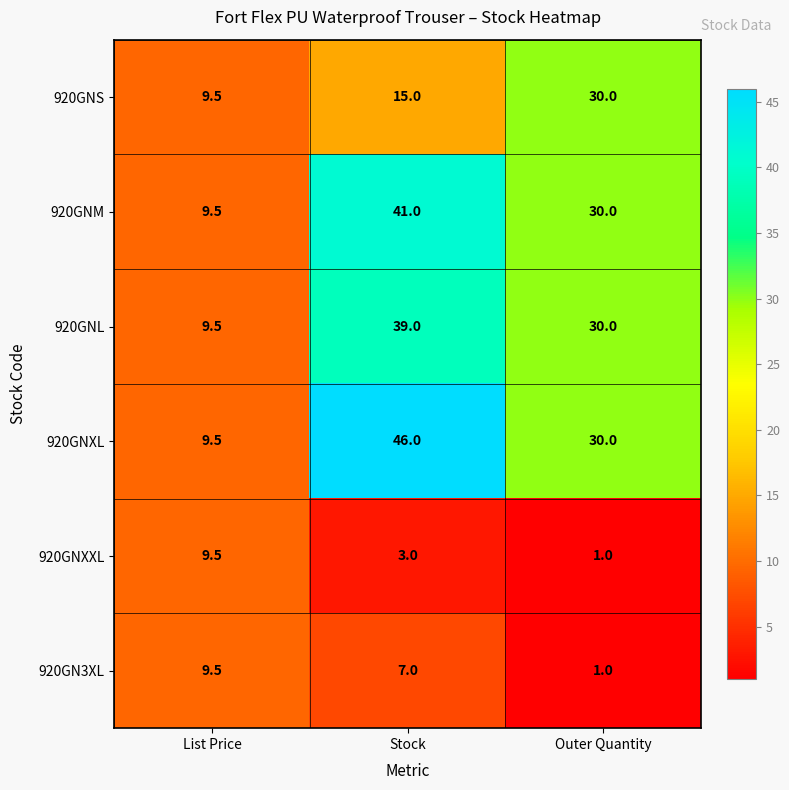

Between Stock and Outer Quantity, which series saw the biggest shift?

920GNXL